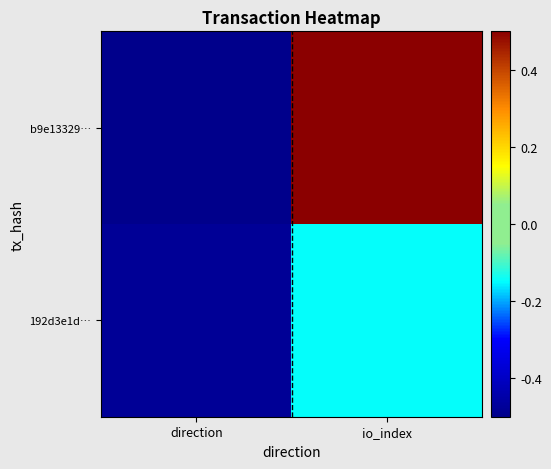

How many series are shown in this chart?

2